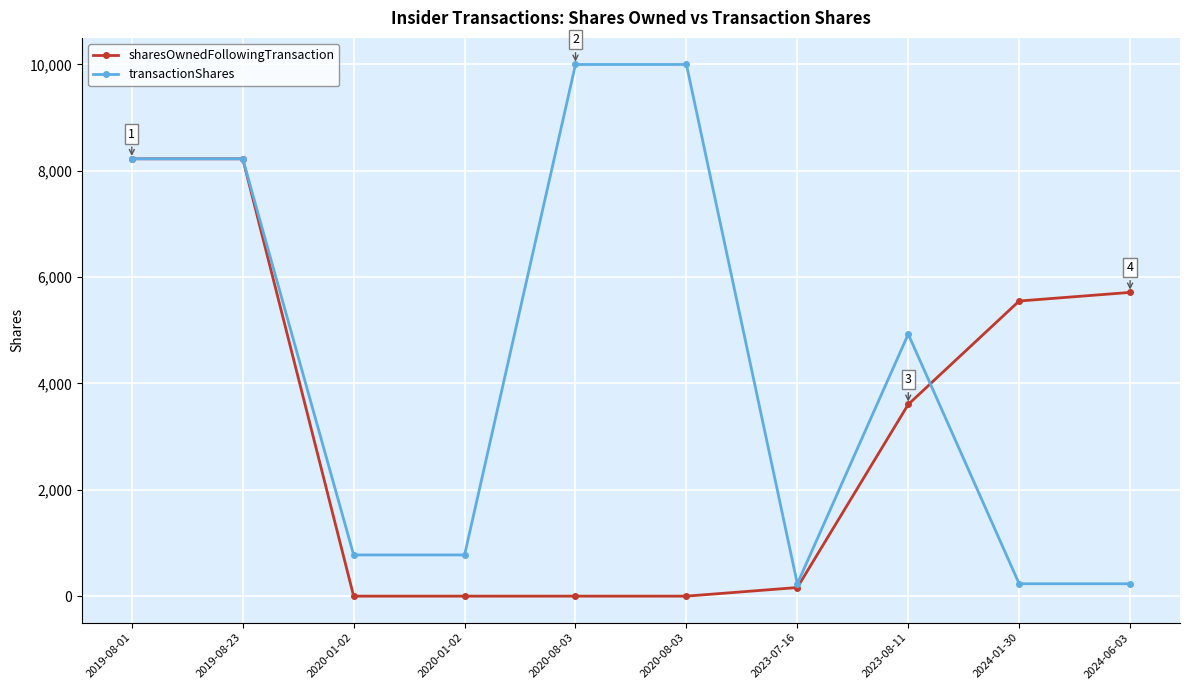

What is the average value of the sharesOwnedFollowingTransaction series?

3148